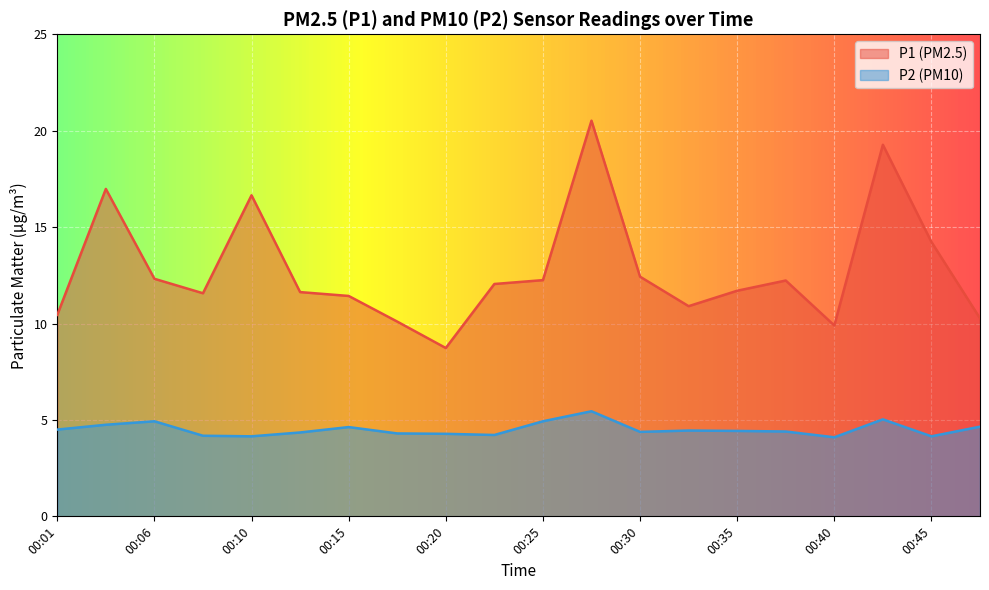

In P2, how many points are lower than both neighbors (excluding endpoints)?

5